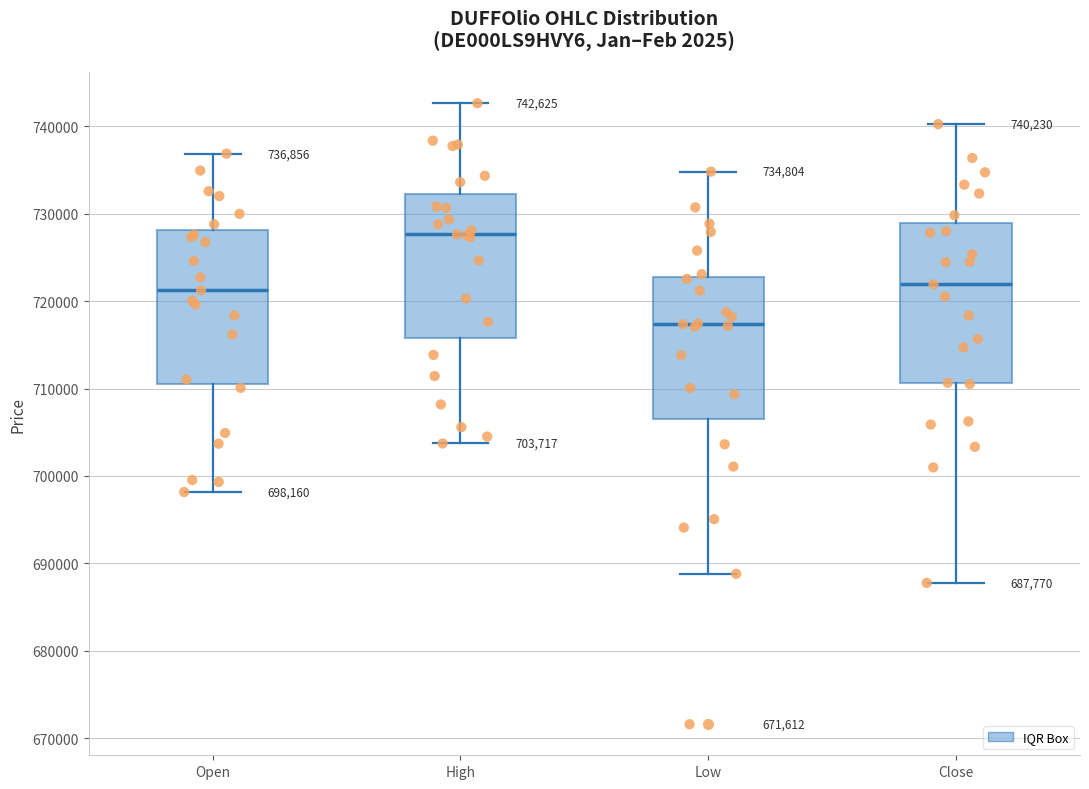

Which box has the lowest median line?

Low